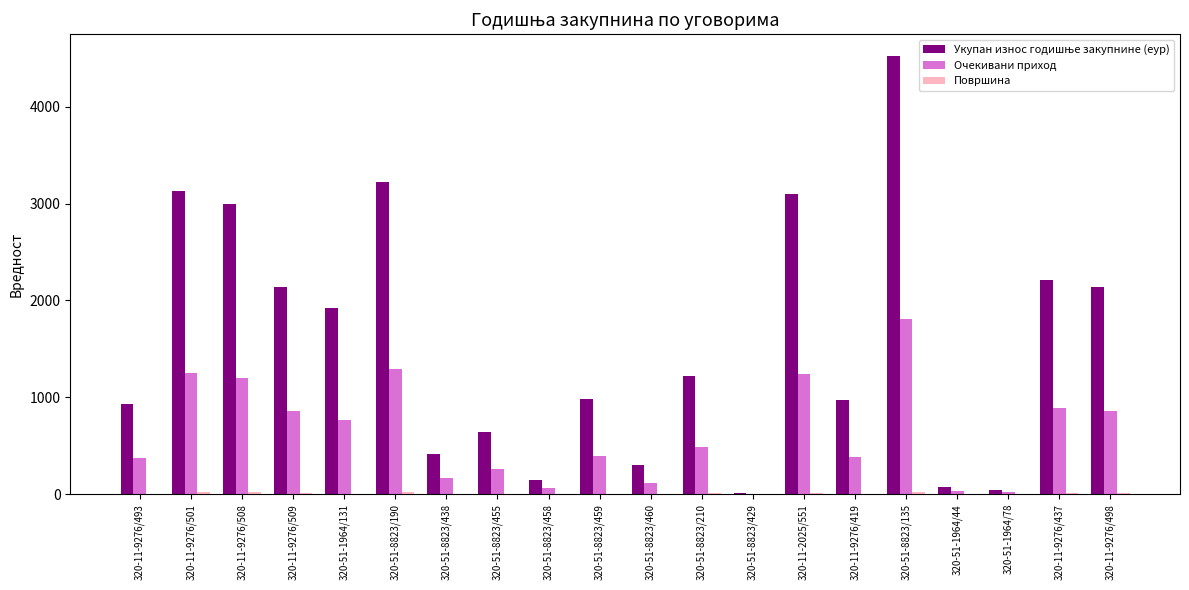

At which category does the chart reach its peak across all series?

320-51-8823/135